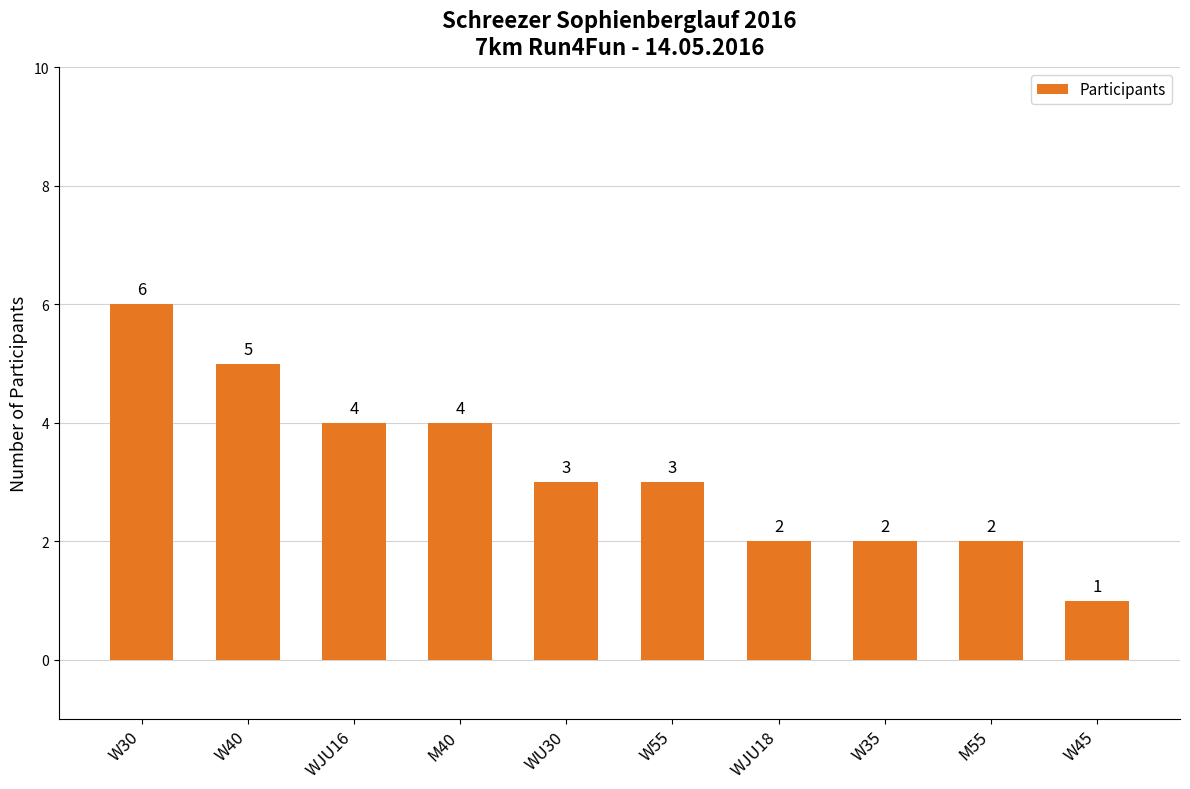

Reading left to right, transcribe all the data shown in this chart.

6	5	4	4	3	3	2	2	2	1